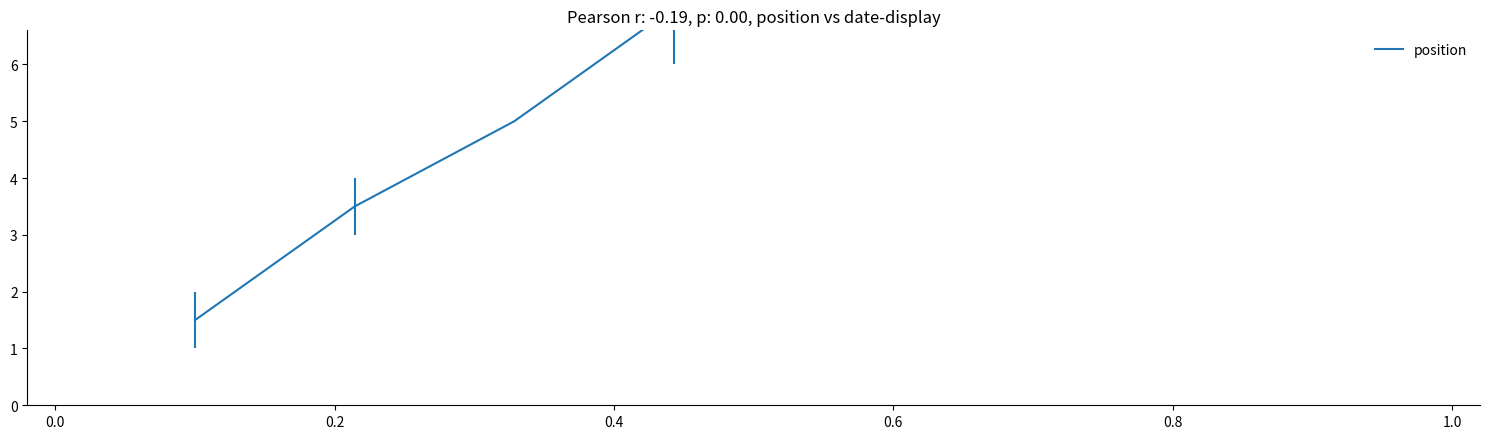

How many data points are above 8?

3